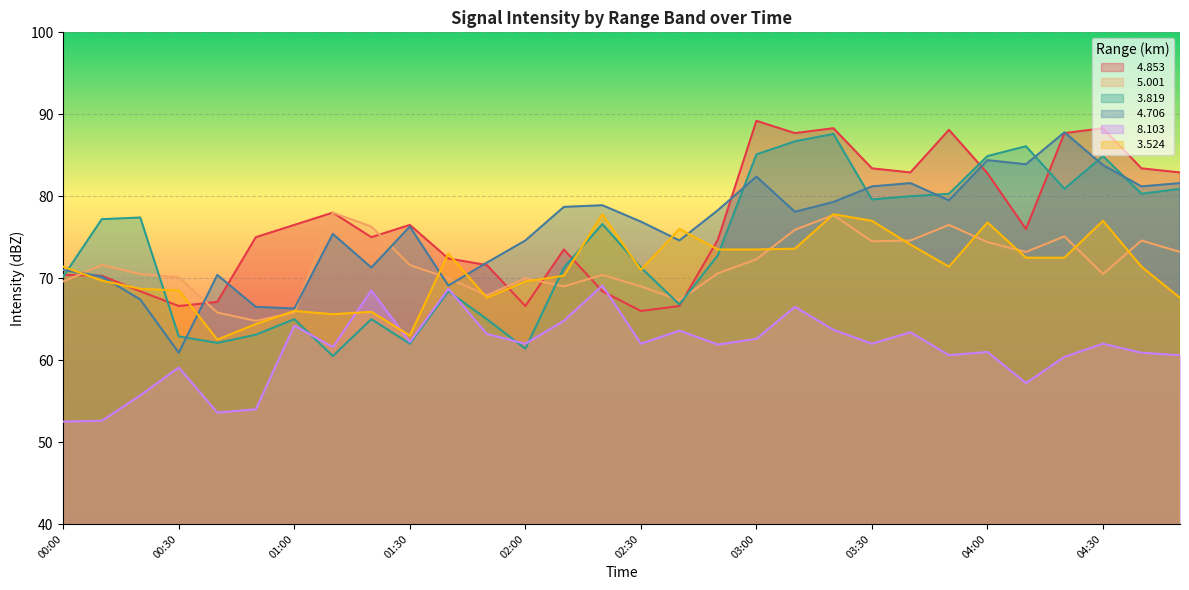

Does the chart display data point markers on the line(s)?

No